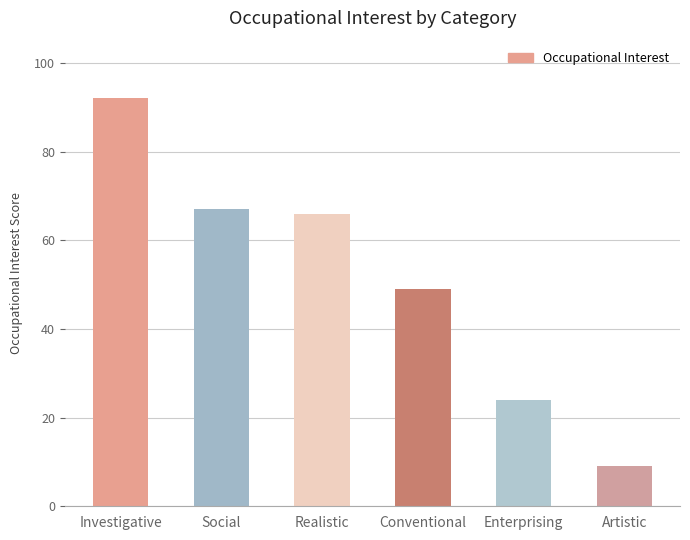

What position from the left is Artistic?

6